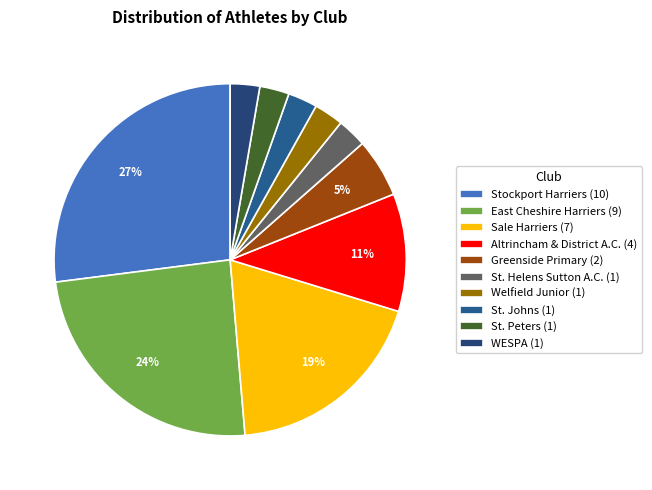

Which has a higher value, East Cheshire Harriers or WESPA?

East Cheshire Harriers